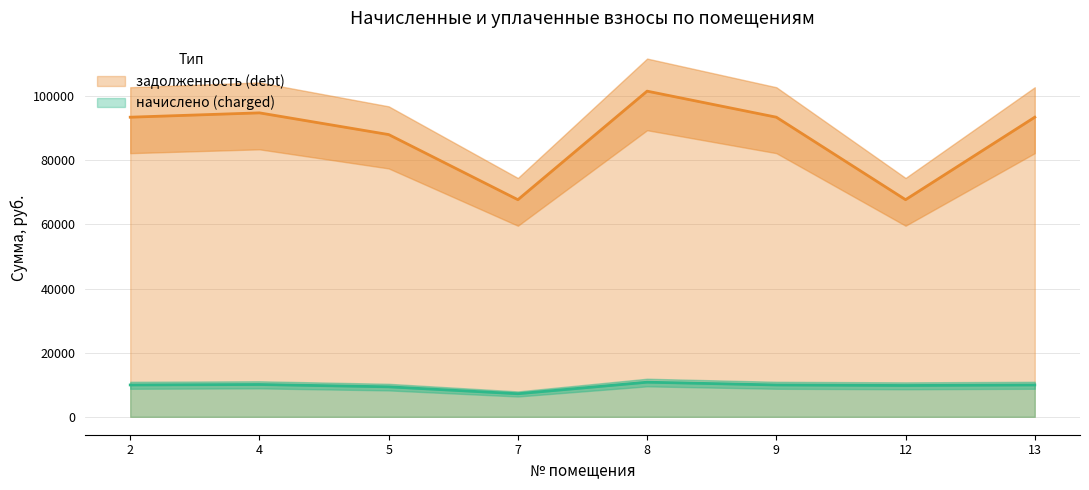

True or false: начислено (charged) has more than 0 points higher than both neighbors.

True